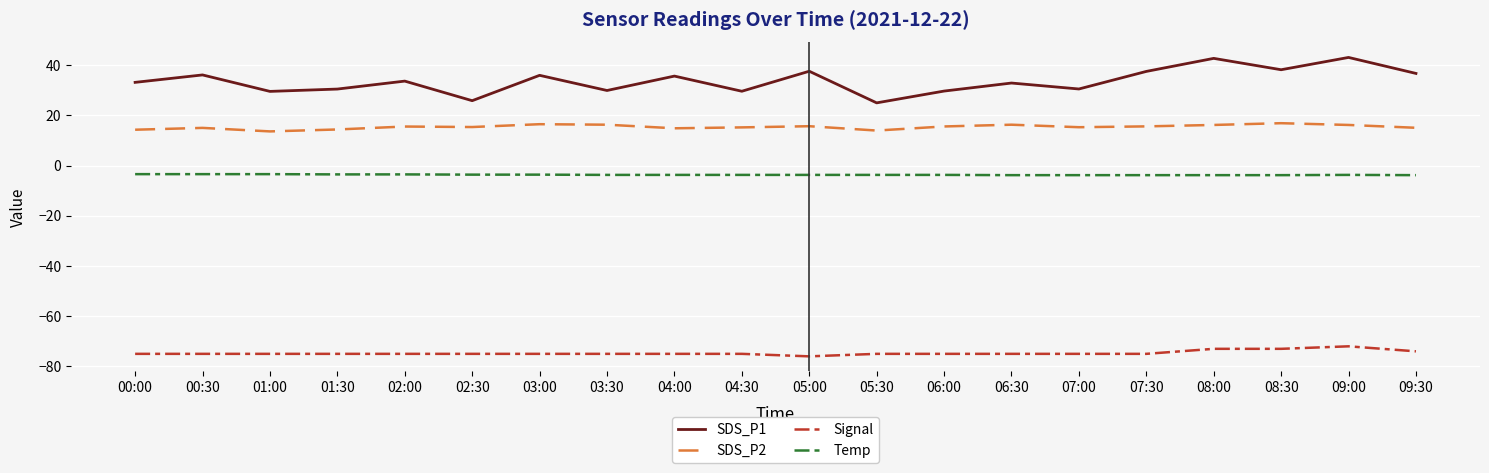

Is the value of SDS_P1 at 02:30 greater than the value of Signal at 05:00?

Yes